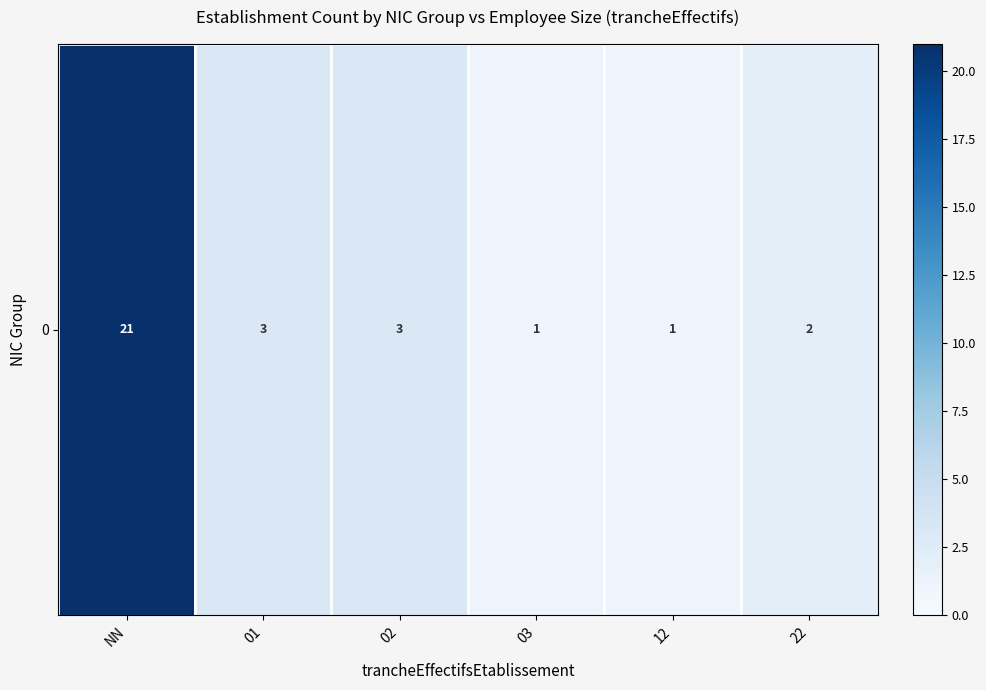

Which label corresponds to the largest value in the chart?

NN